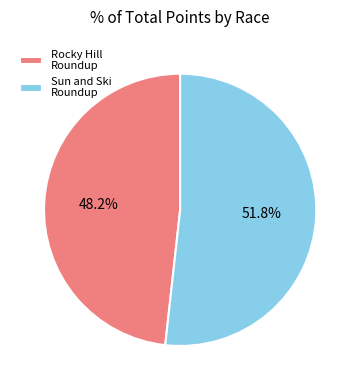

What is the largest slice in the pie chart?

Sun and Ski Roundup